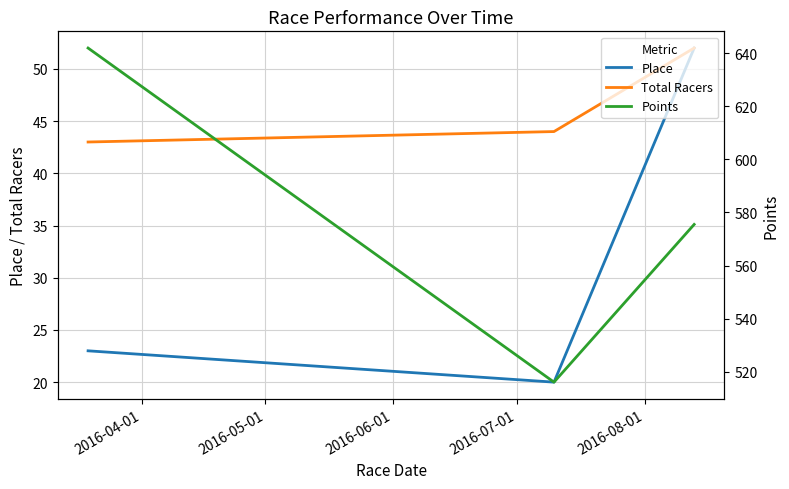

What is the highest value of the Total Racers series?

52